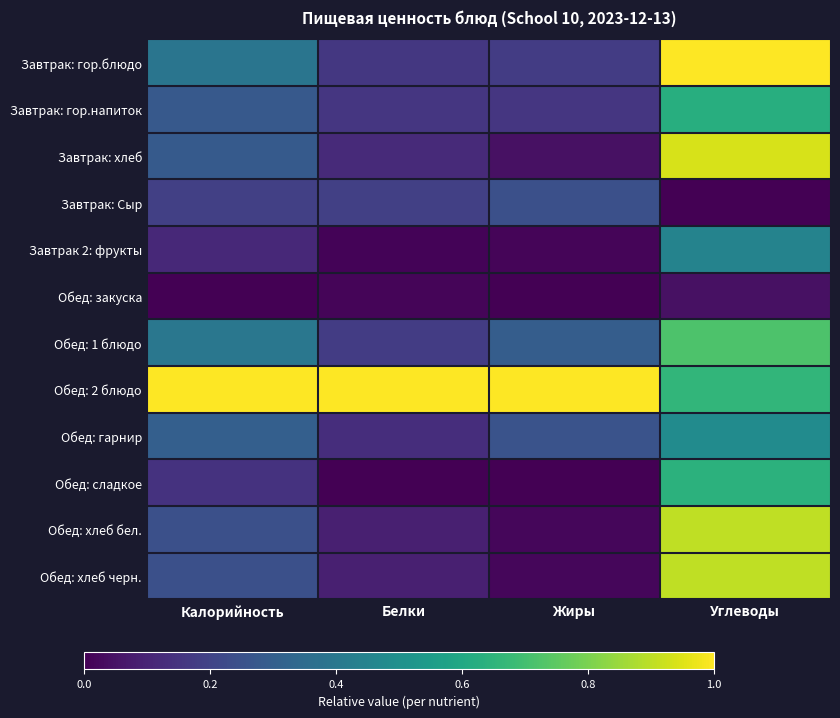

List the series in order of their peak value, lowest first.

Обед: закуска, Завтрак: Сыр, Завтрак 2: фрукты, Обед: гарнир, Завтрак: гор.напиток, Обед: сладкое, Обед: 1 блюдо, Обед: хлеб бел., Обед: хлеб черн., Завтрак: хлеб, Завтрак: гор.блюдо, Обед: 2 блюдо